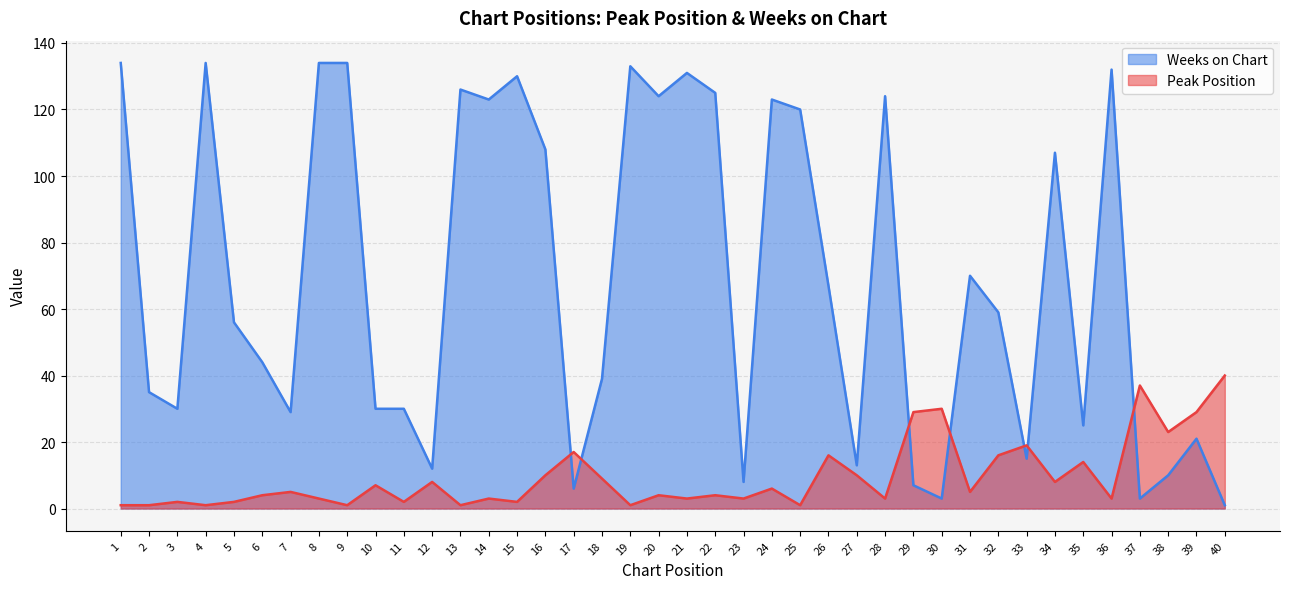

At which label does Peak Position first exceed 5?

10